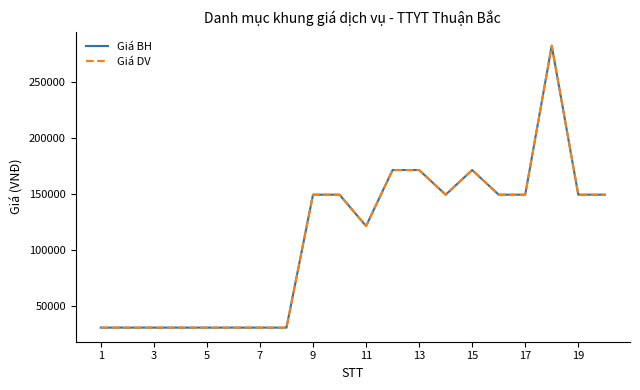

Does the chart have visible grid lines?

No